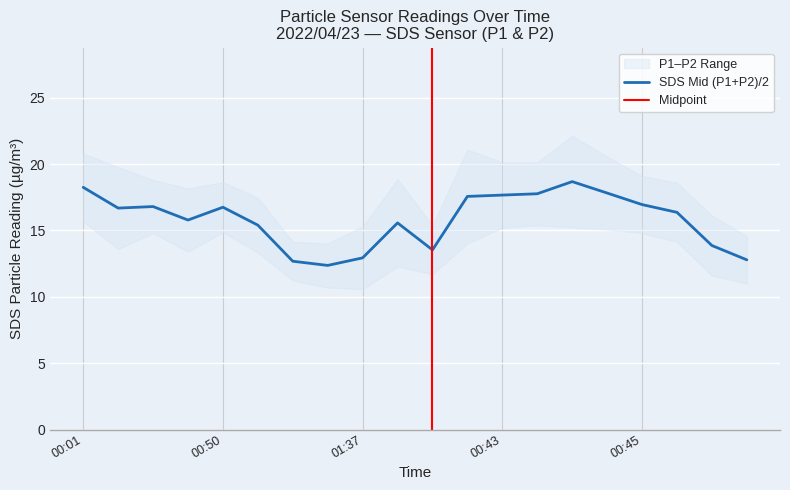

The value of SDS Mid (P1+P2)/2 at 00:01 is 18.2. True or false?

True